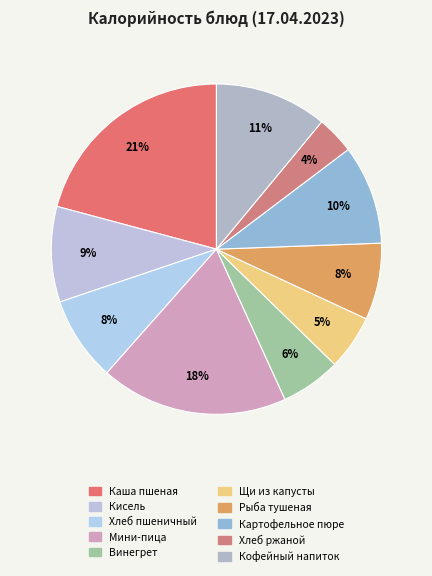

The Щи из капусты slice represents 5% of the pie. True or false?

True